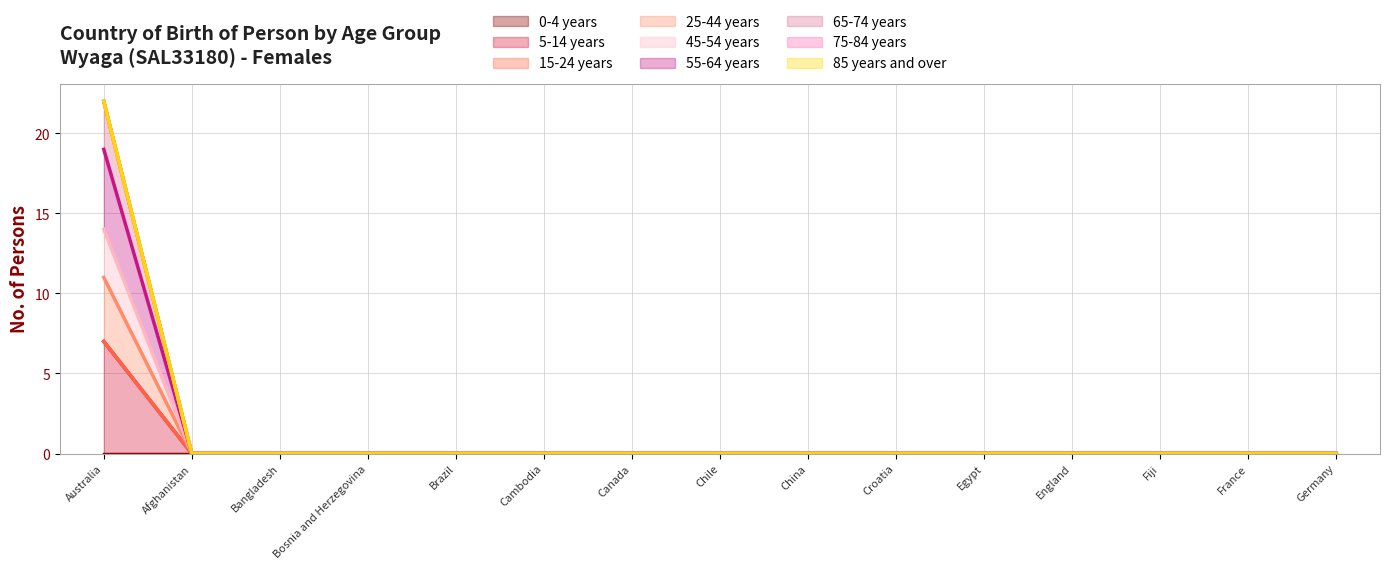

Between Canada and China, which series saw the biggest shift?

5-14 years